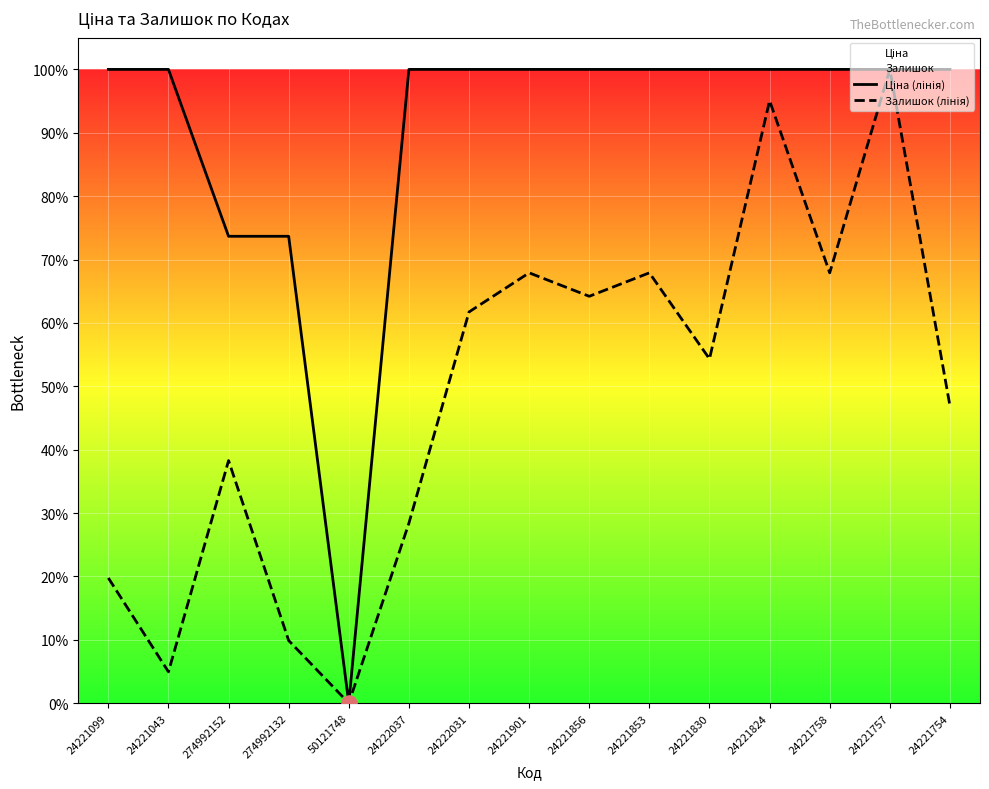

Which series has the largest total across all categories?

Ціна (лінія)